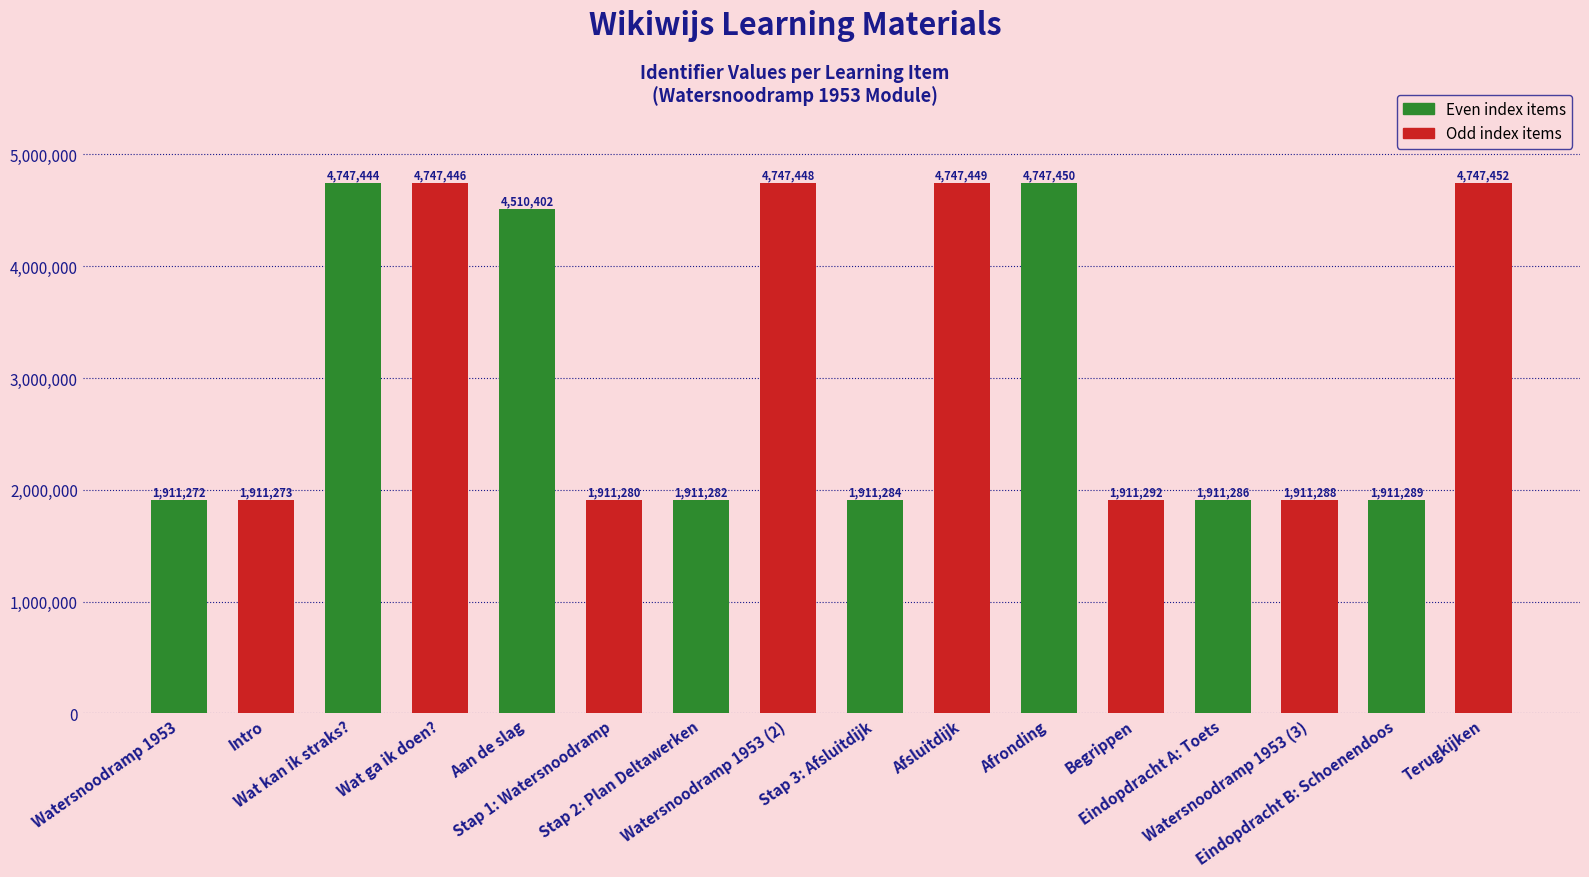

The value at Wat kan ik straks? is 2233758. True or false?

False